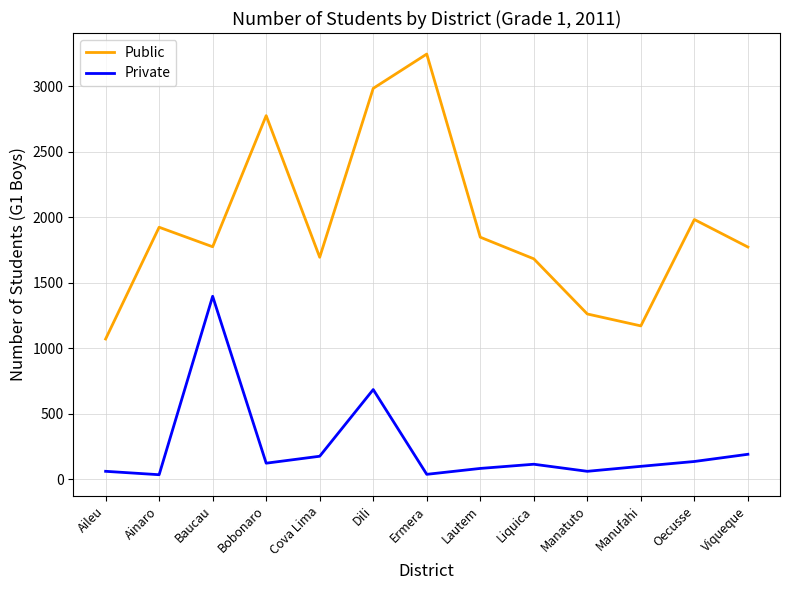

Which label corresponds to the largest value in the chart?

Ermera